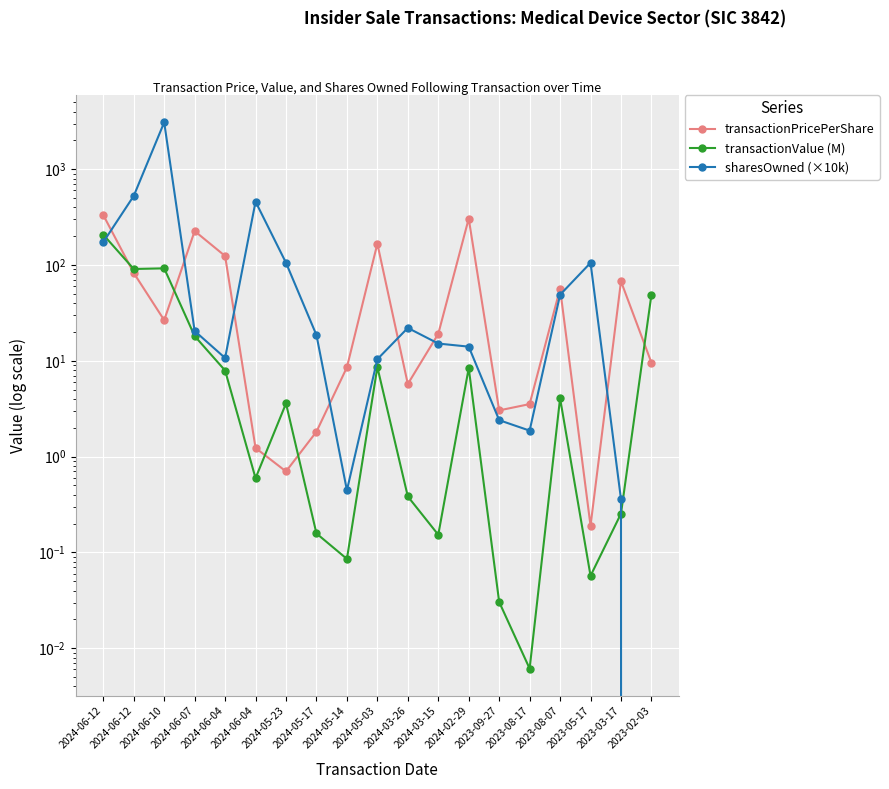

How many categories are shown in the chart?

19